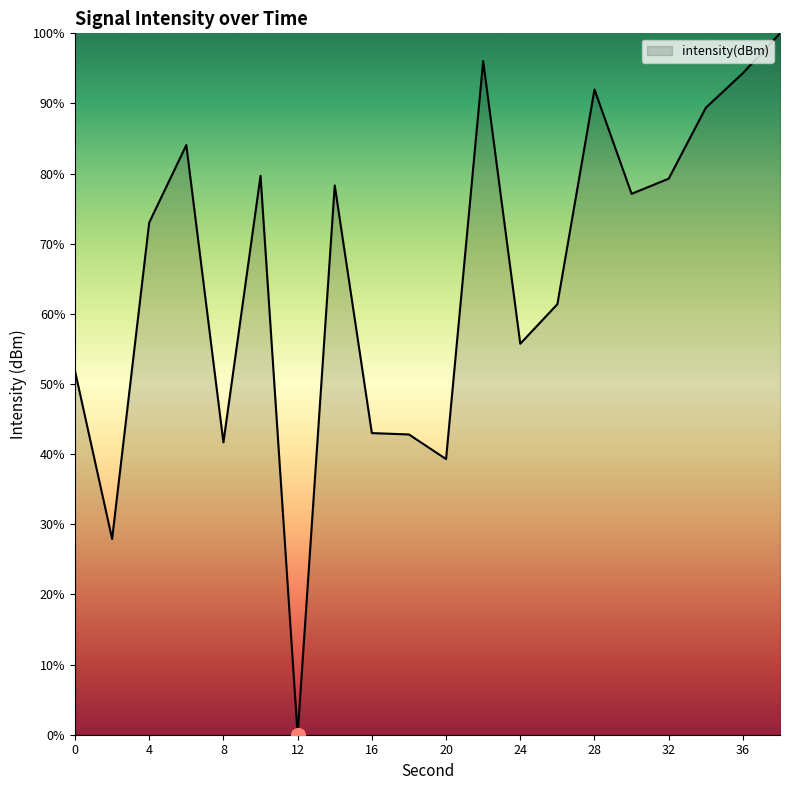

What is the difference between the second highest and minimum values?

96.0